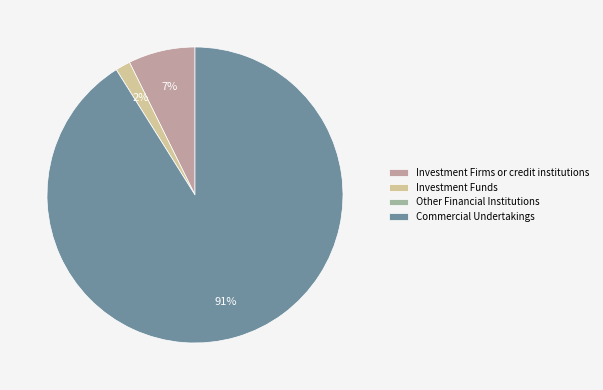

To the nearest percent, what is the difference between the Commercial Undertakings and Investment Firms or credit institutions slice percentages?

84%